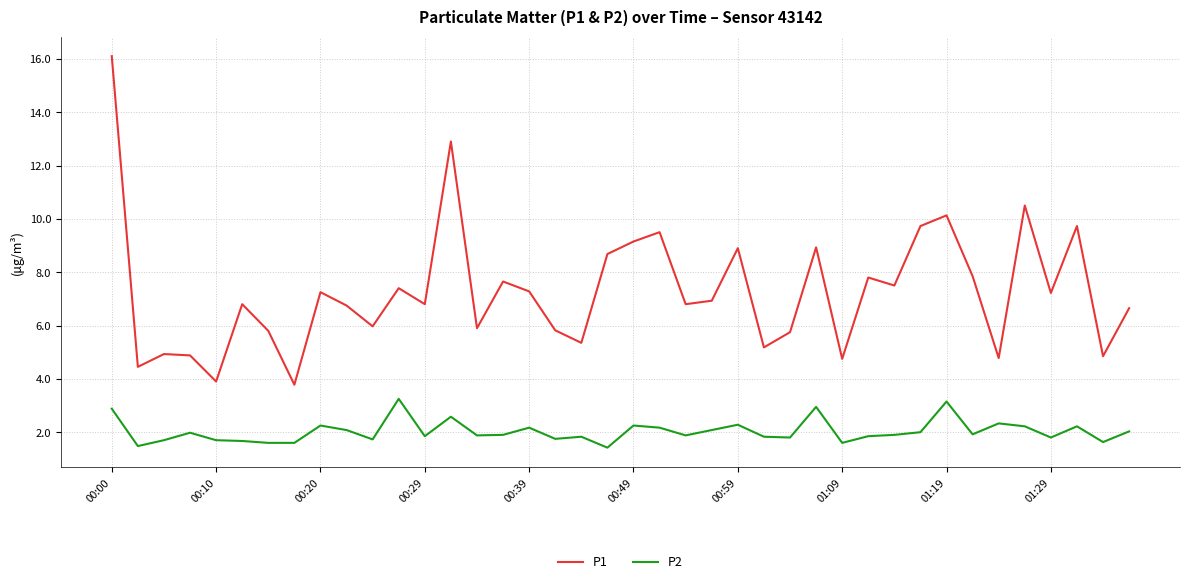

Which series has the largest total across all categories?

P1